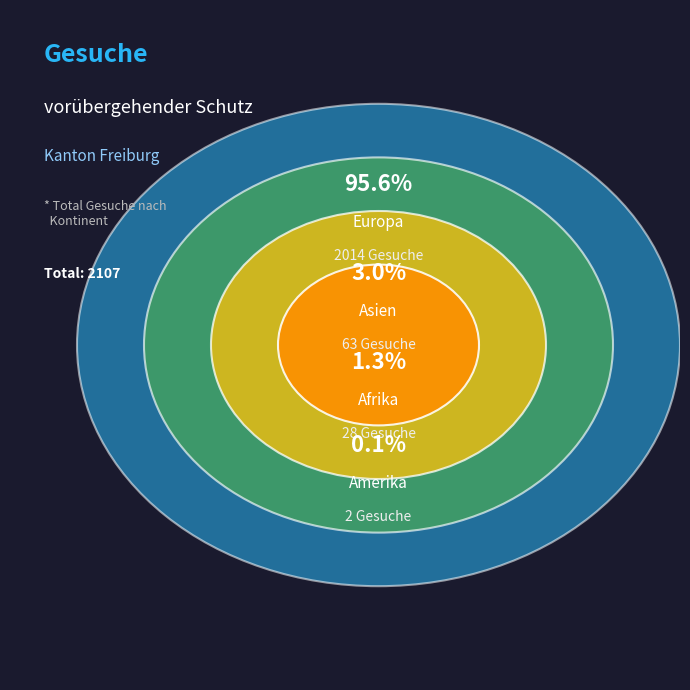

To the nearest percent, what portion does Europa represent?

96%